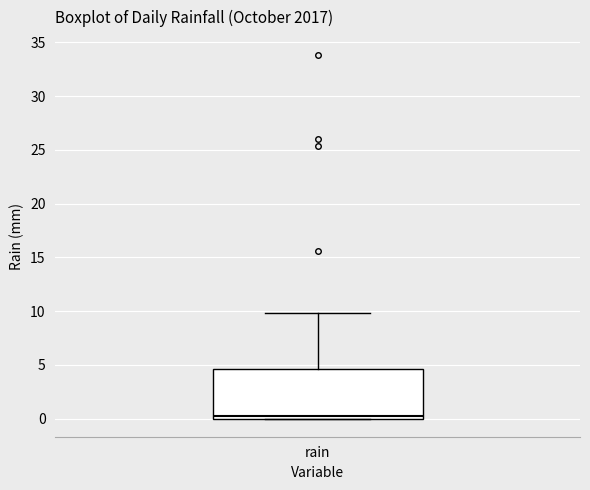

Where does the upper whisker of the box for rain end on the y-axis? The values are not printed on the chart, so give them approximately, as read against the axis.

10.0